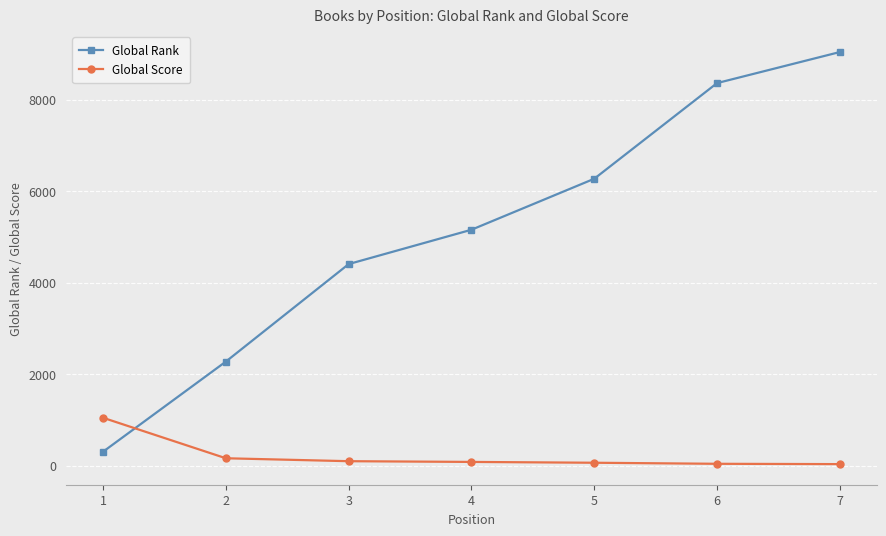

What is the difference between the second highest and second lowest values in the Global Score series?

121